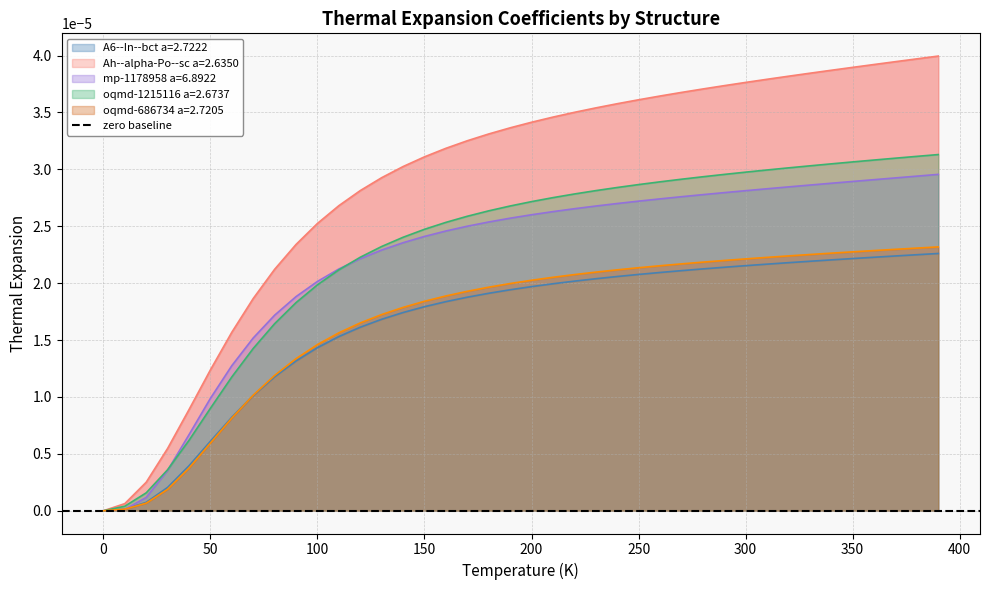

At how many categories does at least one series exceed 0?

39